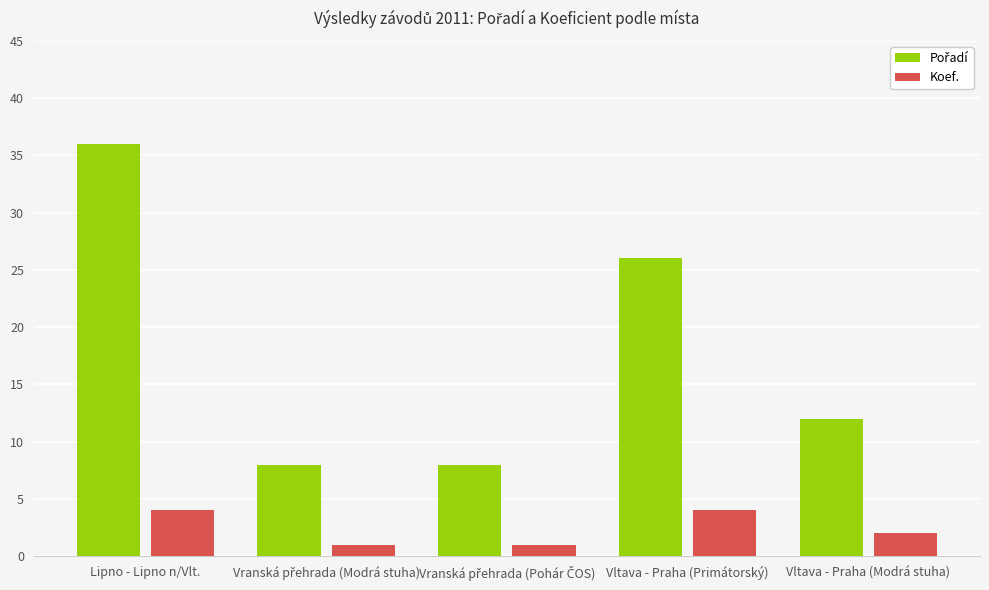

Does the chart contain stacked bars?

No